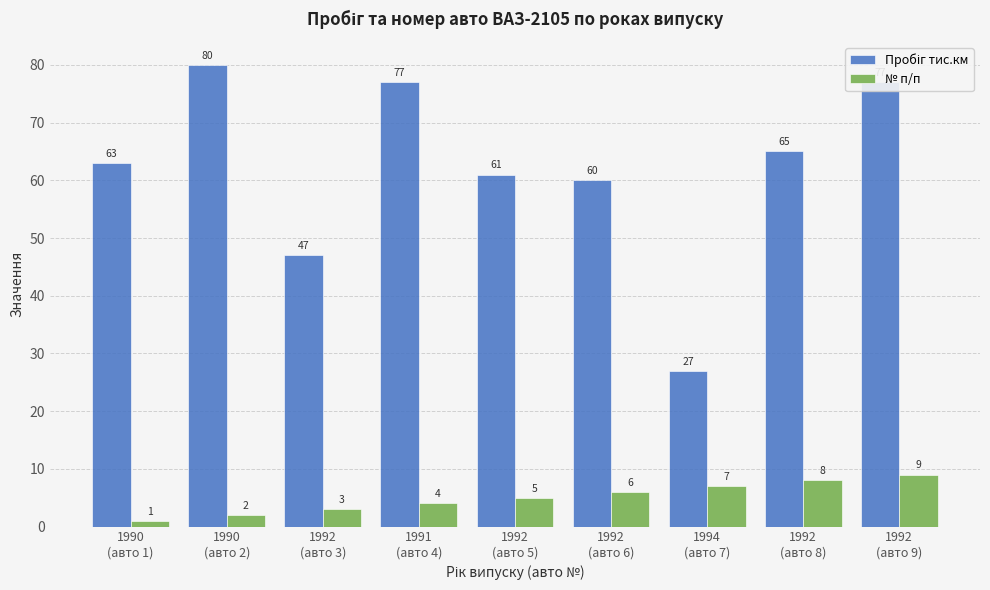

What is the difference between the highest and lowest values at 1990
(авто 1)?

62